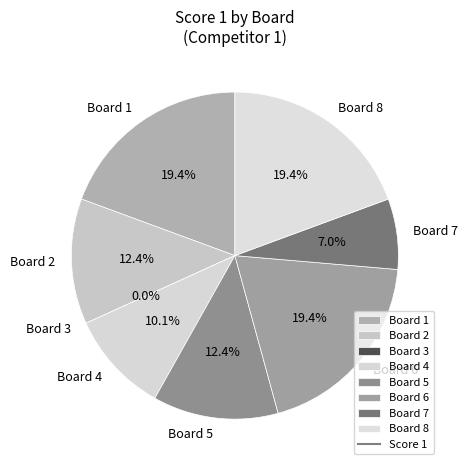

To the nearest percent, what percentage of the pie is Board 8?

19%